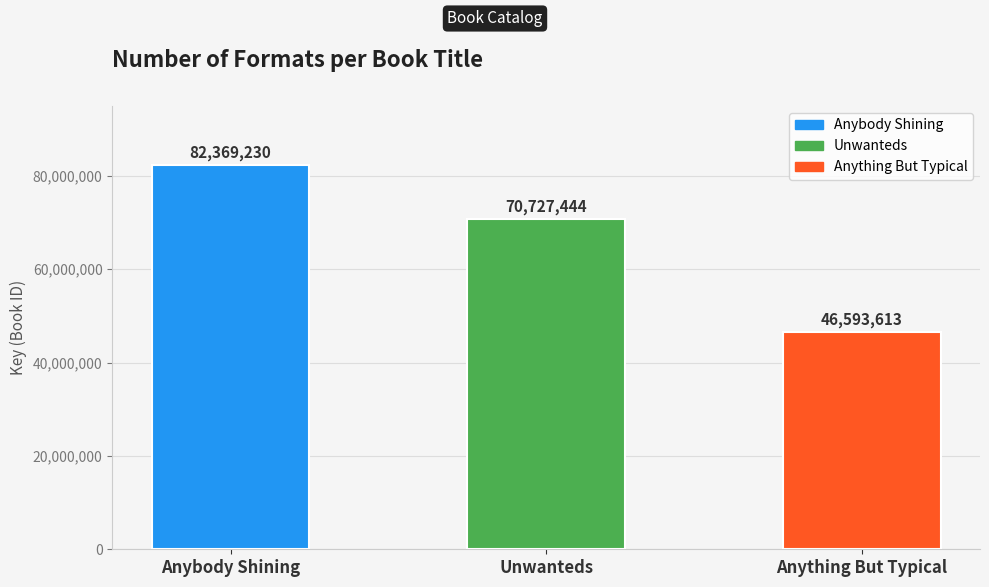

Reading left to right, what are all the values shown in this chart?

82369230	70727444	46593613